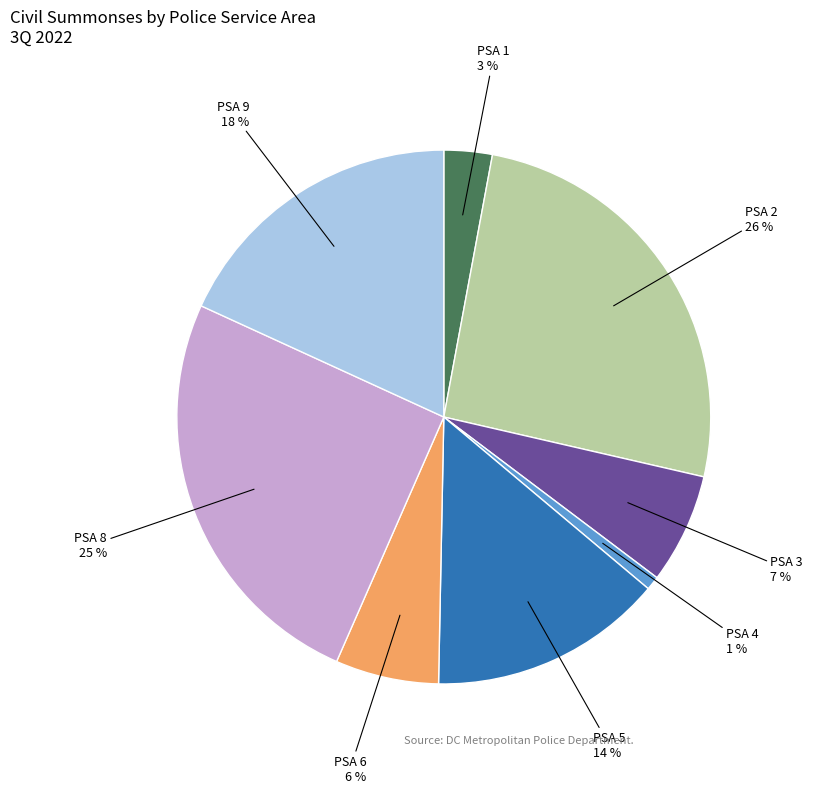

To the nearest percent, what is the difference between the largest and smallest slice percentages?

25%